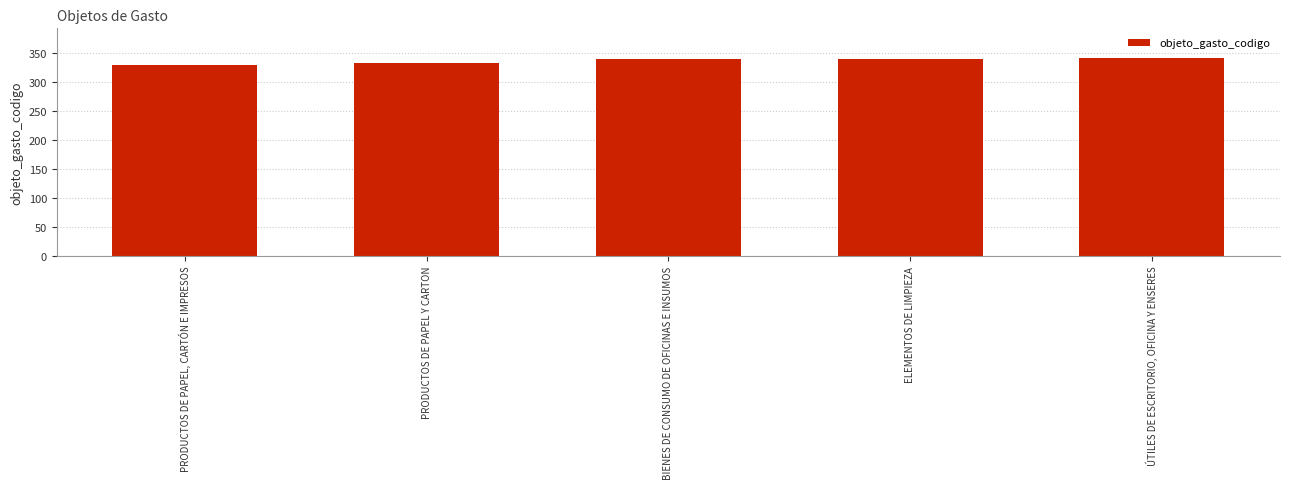

Are the bars horizontal?

No